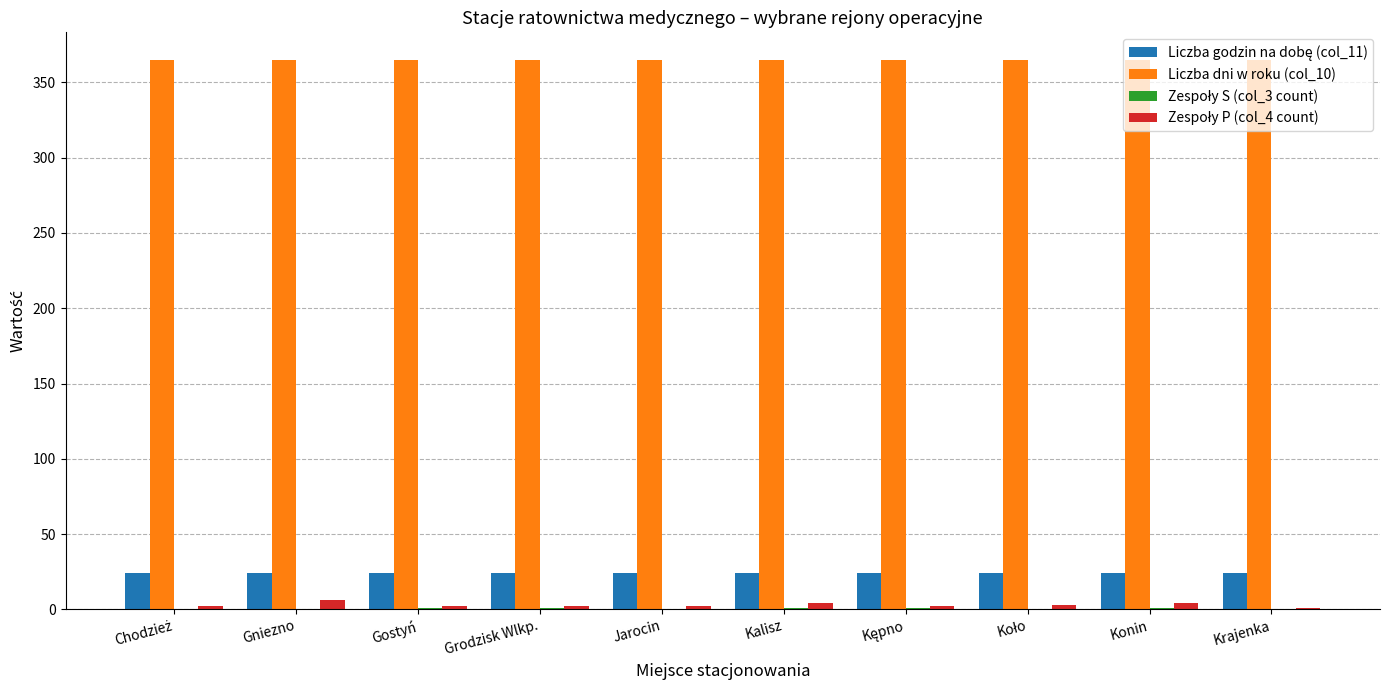

Which series has the largest total across all categories?

Liczba dni w roku (col_10)